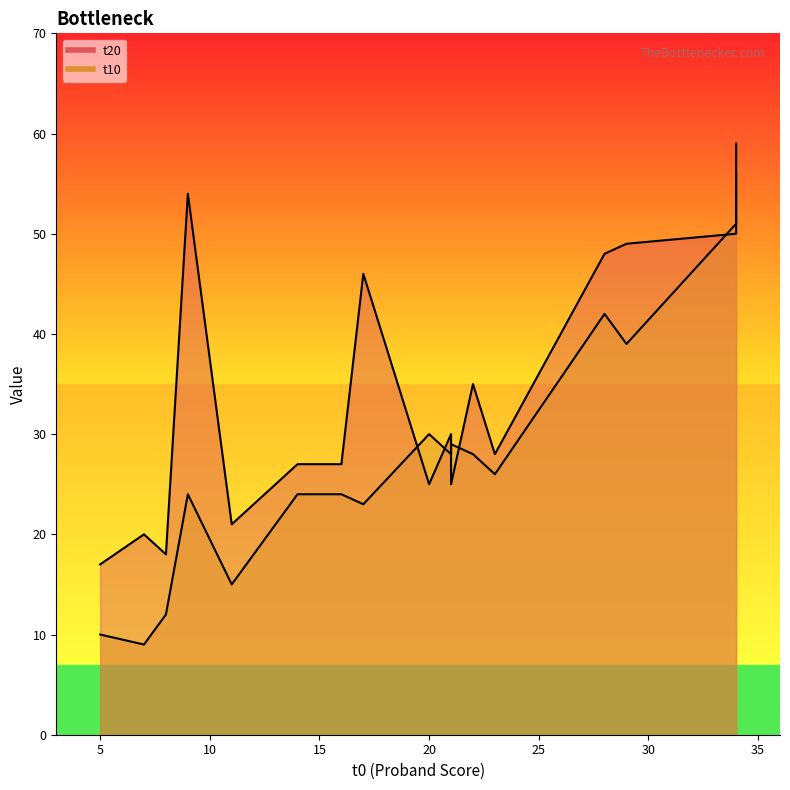

Which series has the largest range (max minus min)?

t10